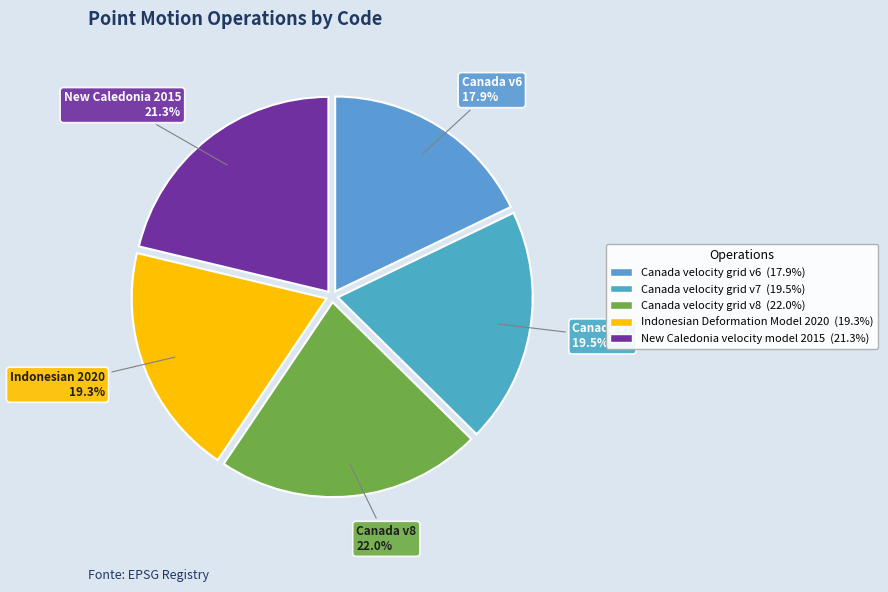

Which slice is the smallest?

Canada velocity grid v6